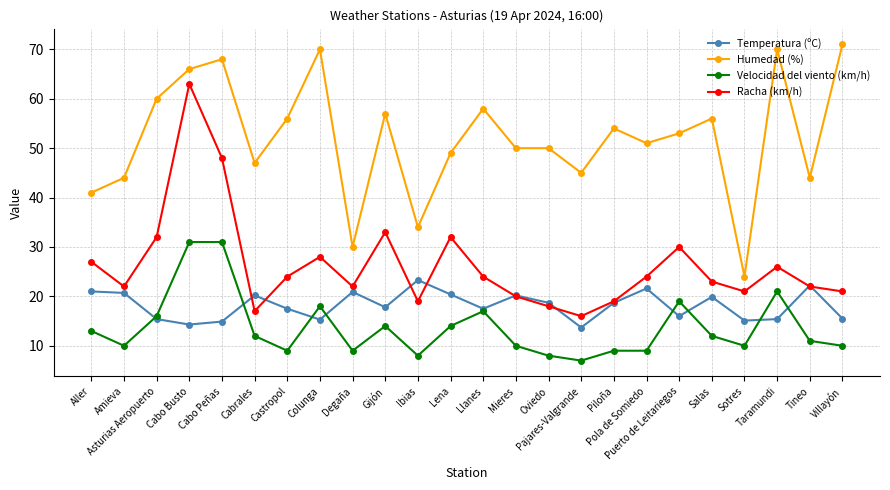

What is the spread (max minus min) of values at Lena?

35.0